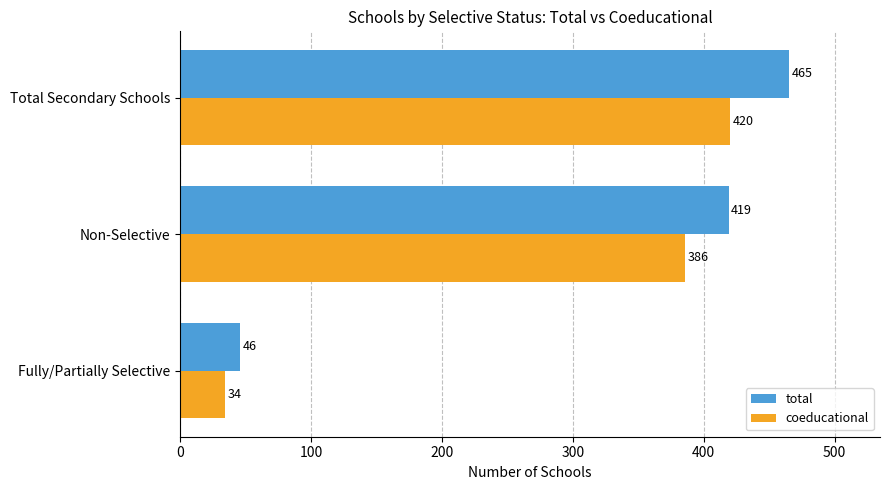

What is the average value of the coeducational series?

280